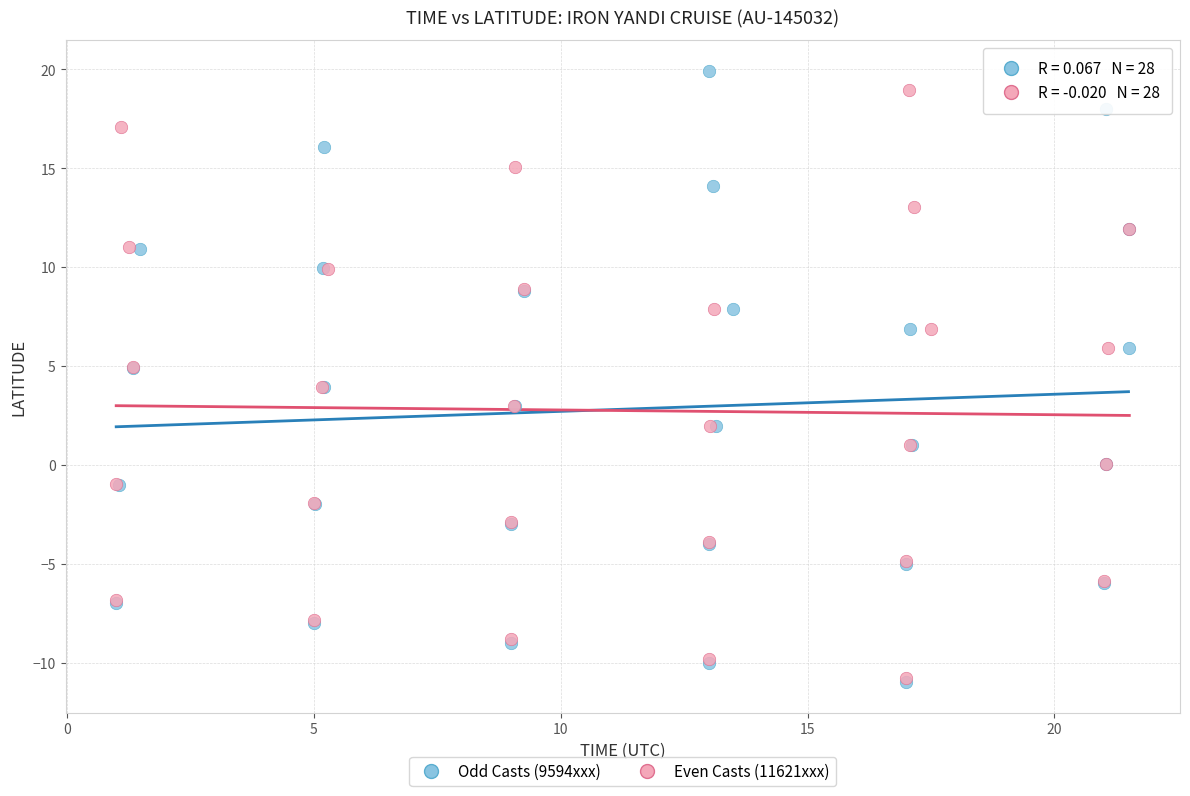

Which series has the largest Y range (max minus min)?

Odd Casts (9594xxx)